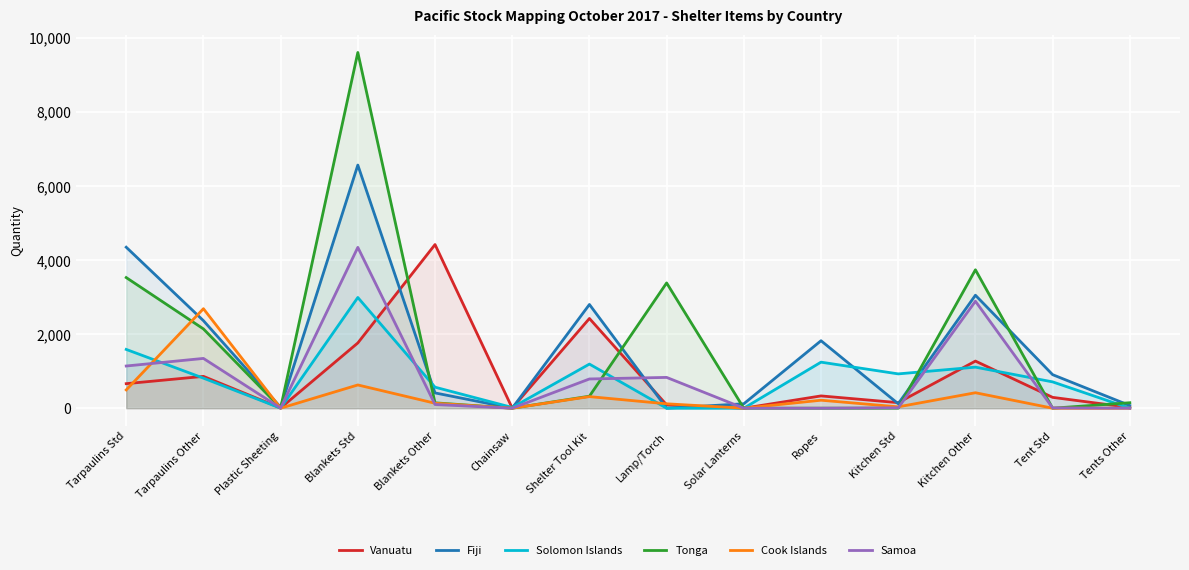

Rank the categories by Samoa value from lowest to highest.

Chainsaw, Solar Lanterns, Ropes, Tents Other, Plastic Sheeting, Tent Std, Kitchen Std, Blankets Other, Shelter Tool Kit, Lamp/Torch, Tarpaulins Std, Tarpaulins Other, Kitchen Other, Blankets Std